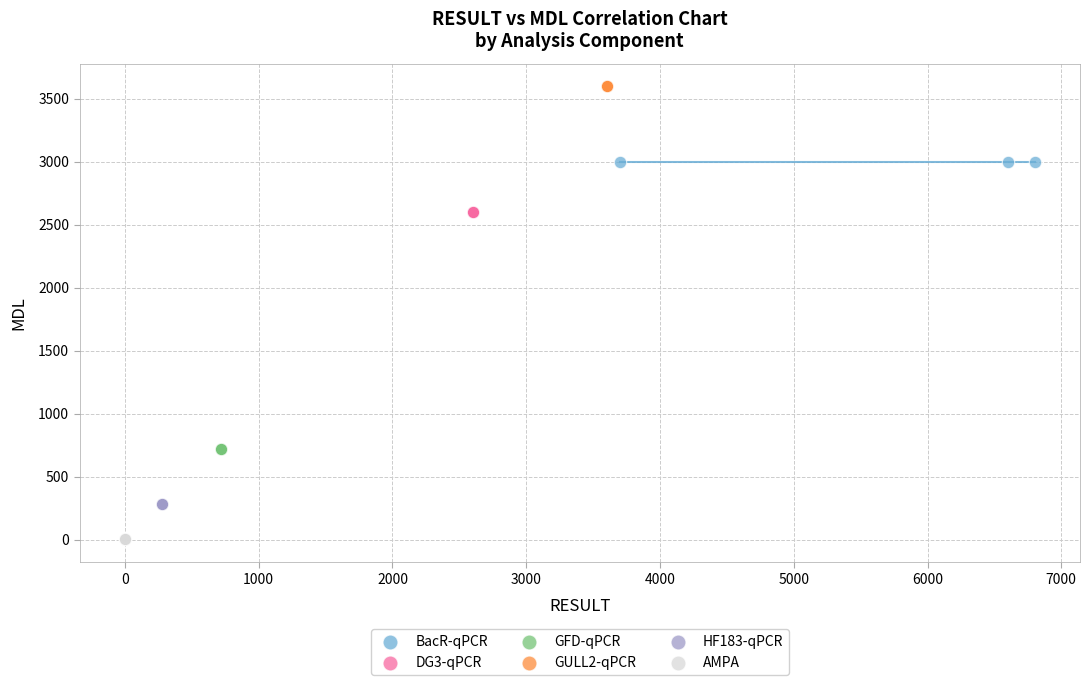

Which series reaches the maximum Y coordinate?

GULL2-qPCR